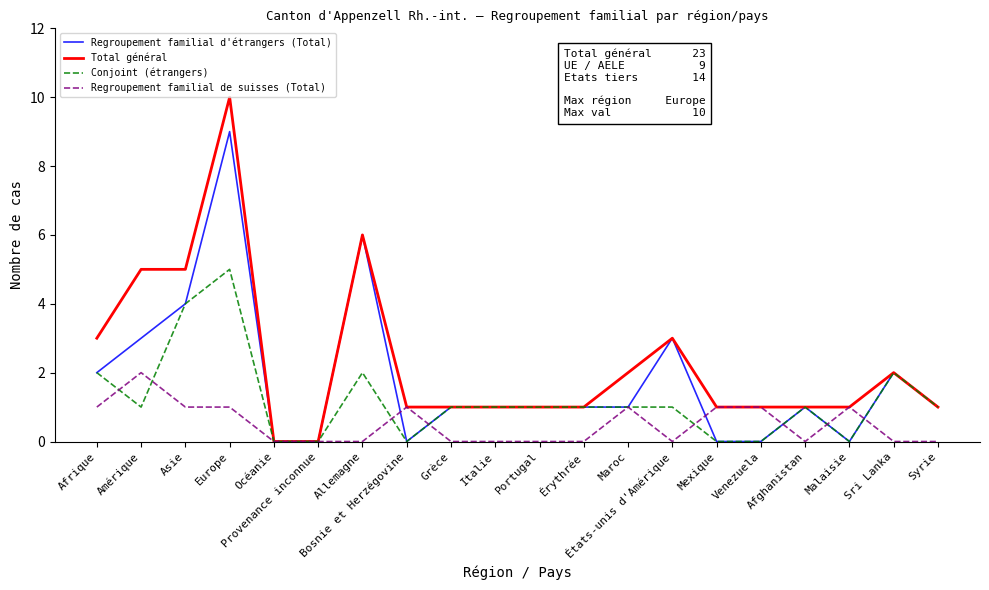

Which series has the widest spread of values?

Total général